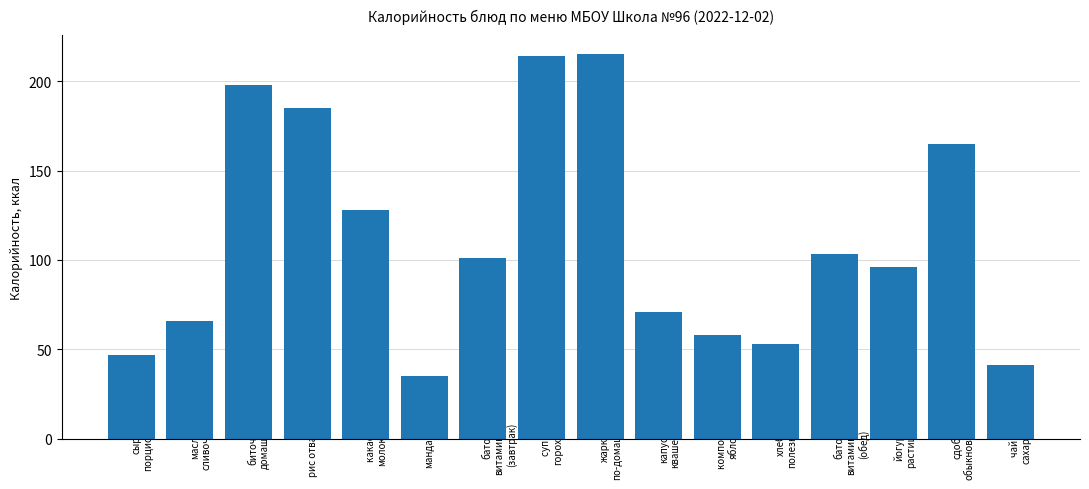

What is the label of the 4th bar from the right?

батон
витаминный
(обед)